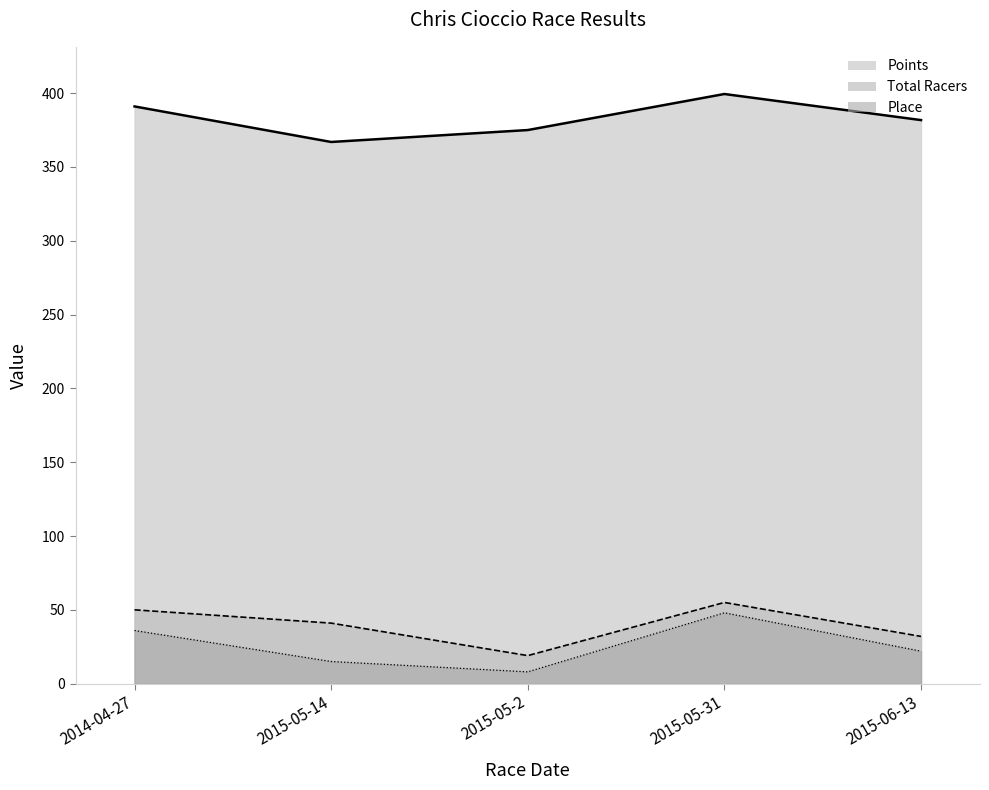

What is the value of the Points point at the 3rd from the left?

375.0